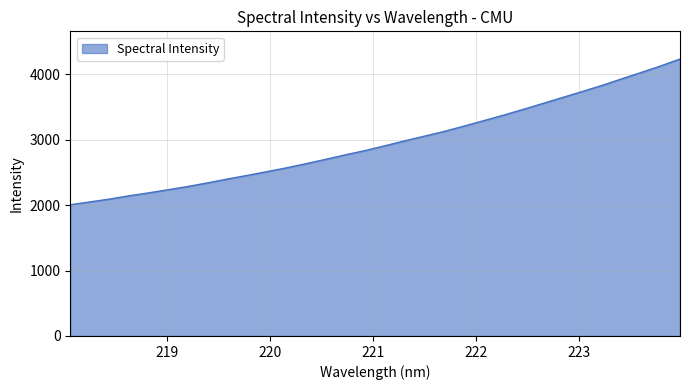

What is the smallest value displayed?

2005.4